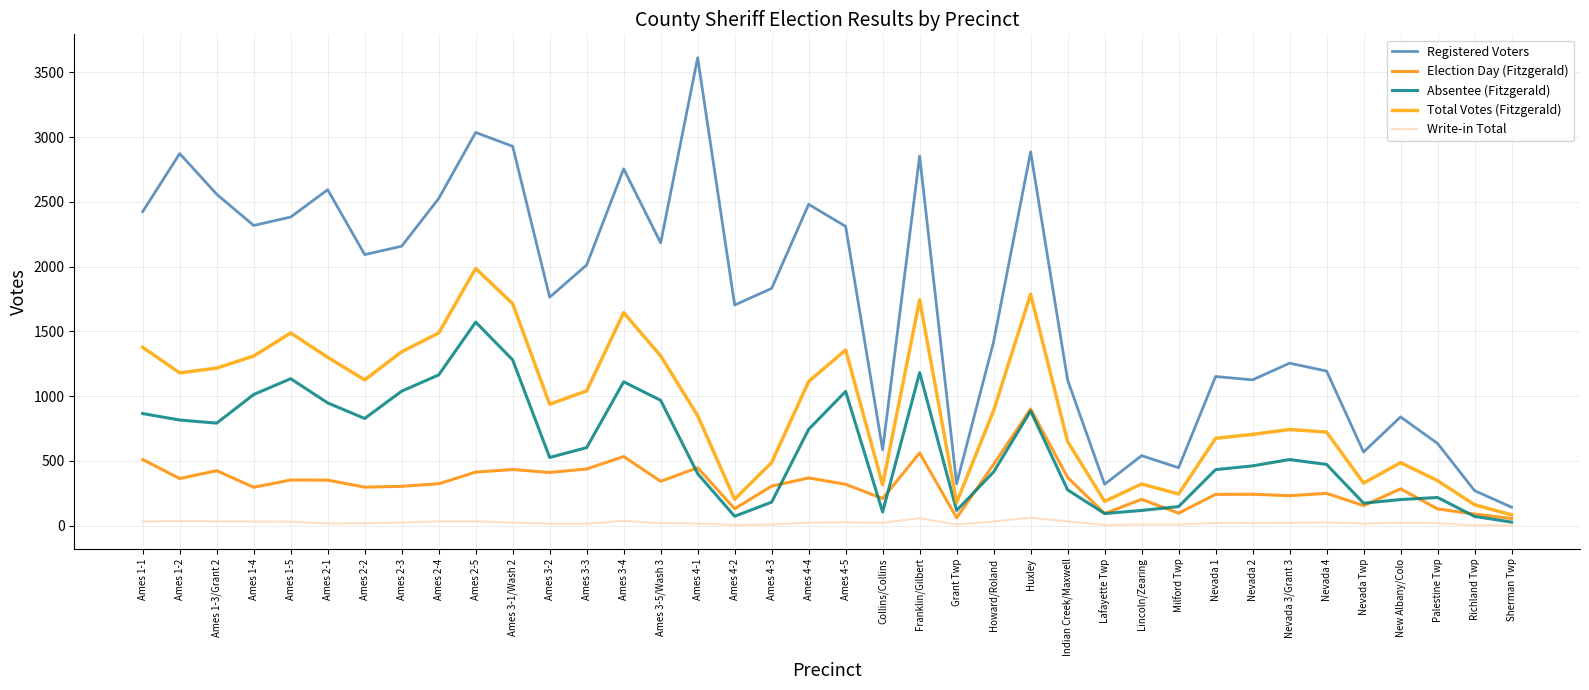

What is the greatest value displayed?

3613